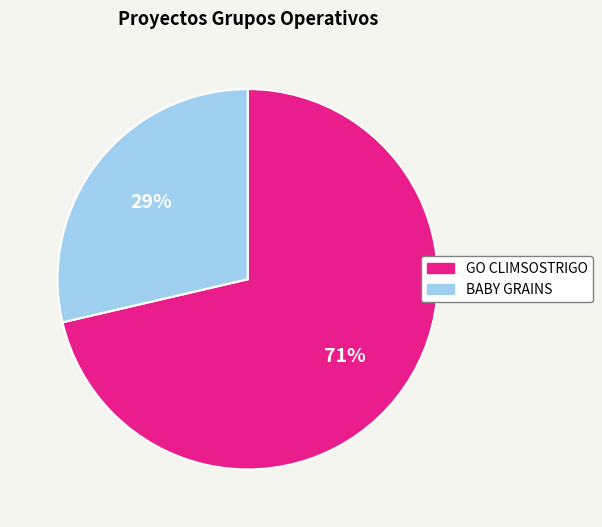

How many slices are in this pie chart?

2